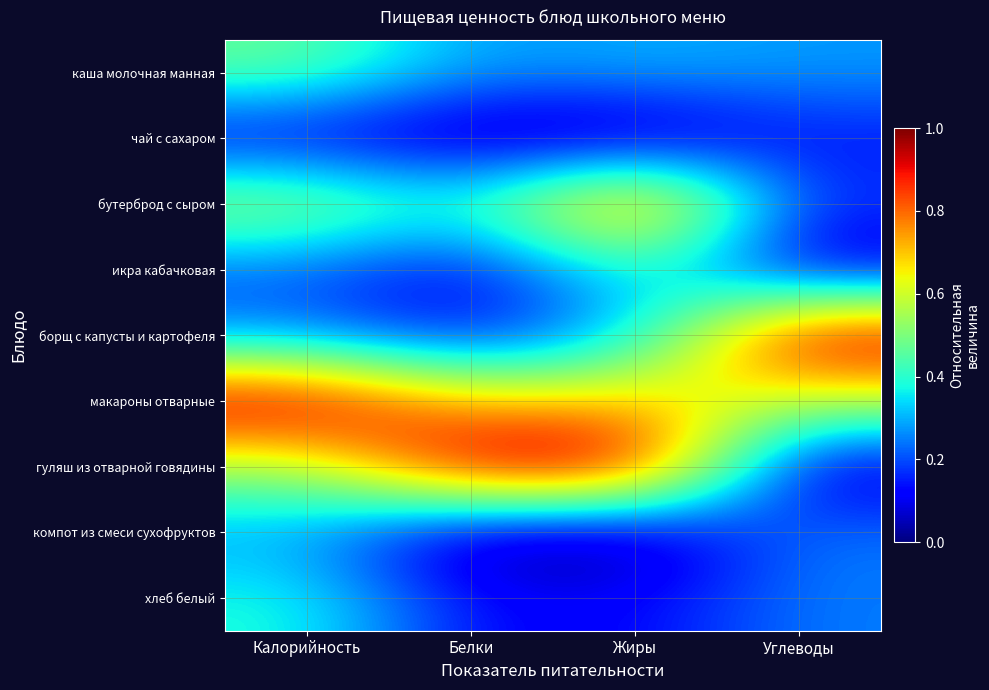

Rank the series at Калорийность from lowest to highest value.

чай с сахаром, икра кабачковая, борщ с капусты и картофеля, компот из смеси сухофруктов, хлеб белый, каша молочная манная, гуляш из отварной говядины, бутерброд с сыром, макароны отварные